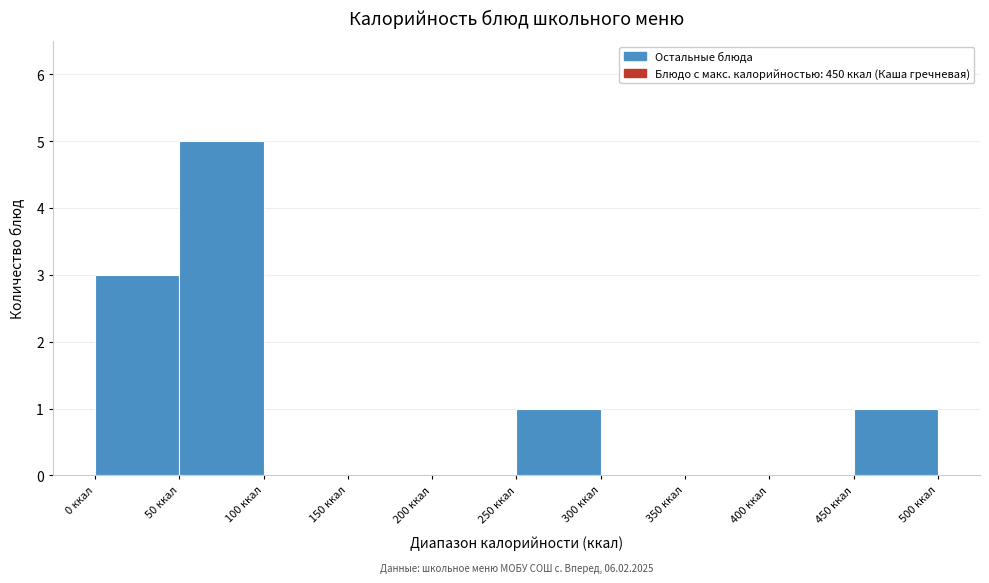

Over which range of the x-axis is the bar tallest?

50 to 100